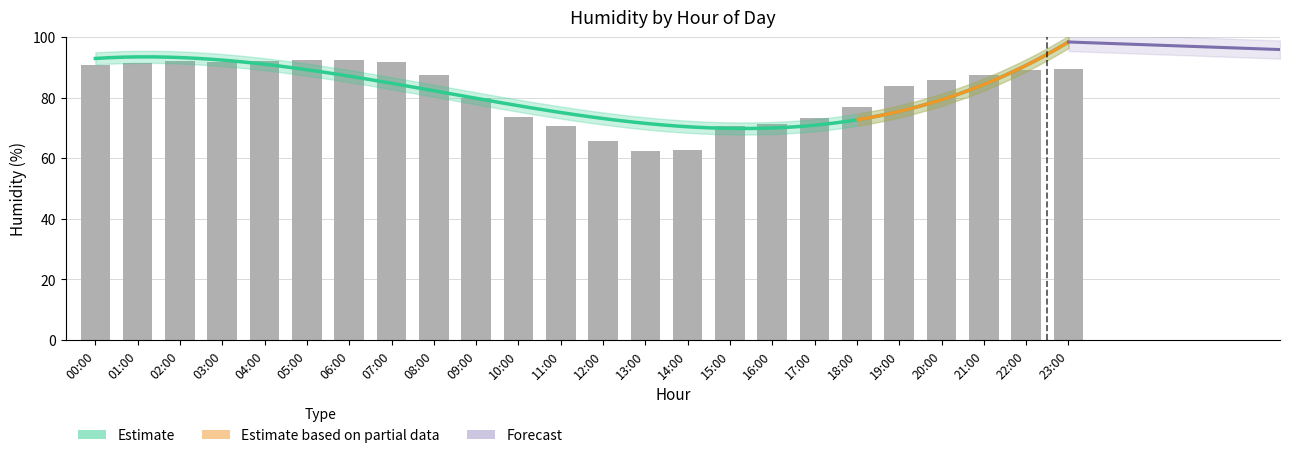

At which label is the value closest to 77?

18:00